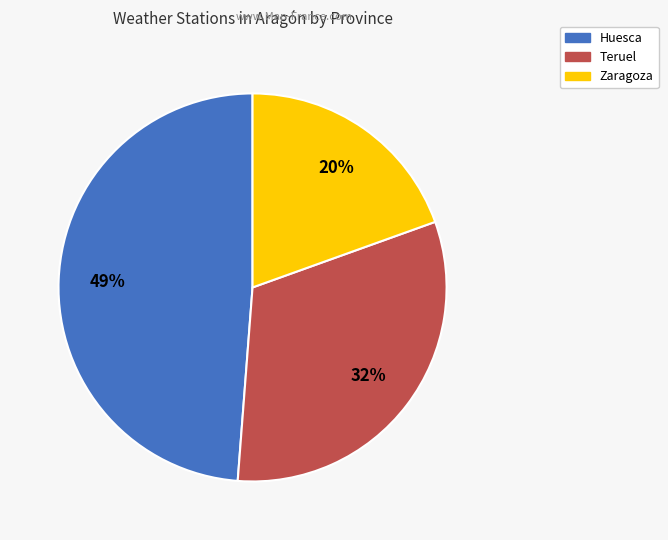

To the nearest percent, what is the difference between the Huesca and Teruel slice percentages?

17%